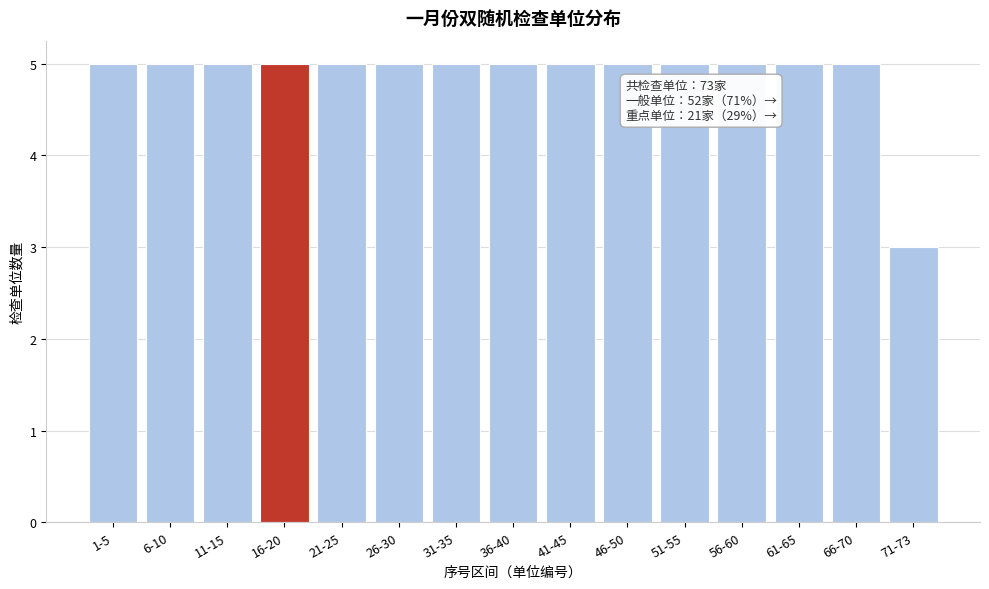

Reading right to left, extract all data points from this chart.

71-73=3	66-70=5	61-65=5	56-60=5	51-55=5	46-50=5	41-45=5	36-40=5	31-35=5	26-30=5	21-25=5	16-20=5	11-15=5	6-10=5	1-5=5